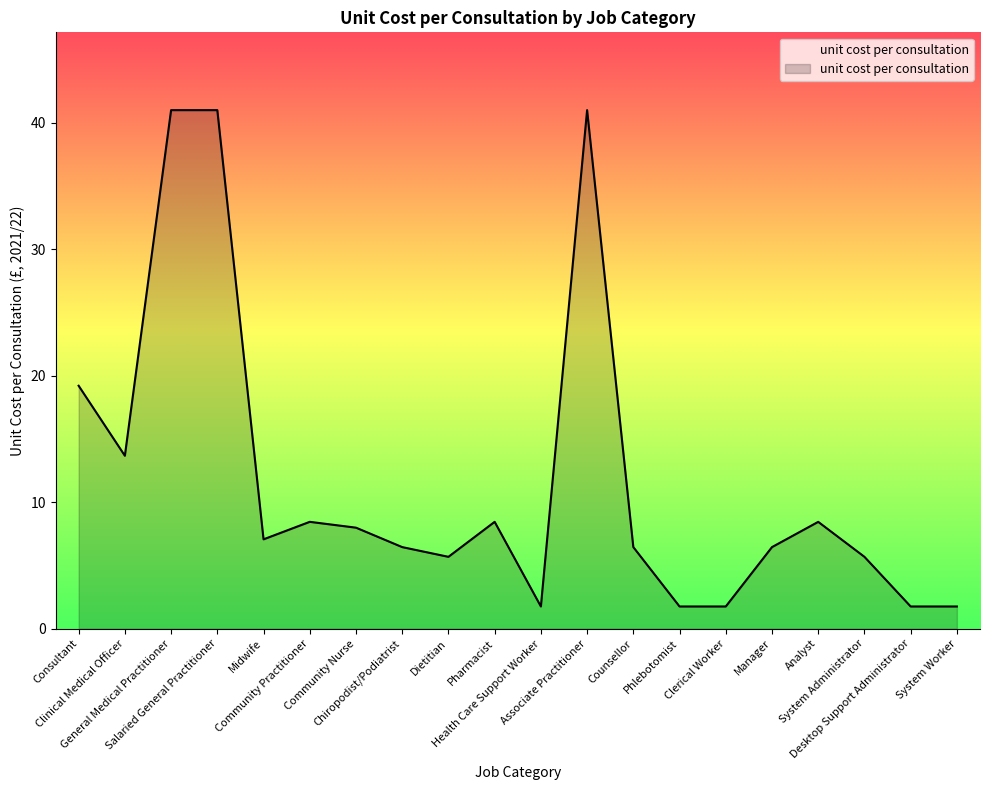

What is the difference between the maximum and minimum values?

39.2